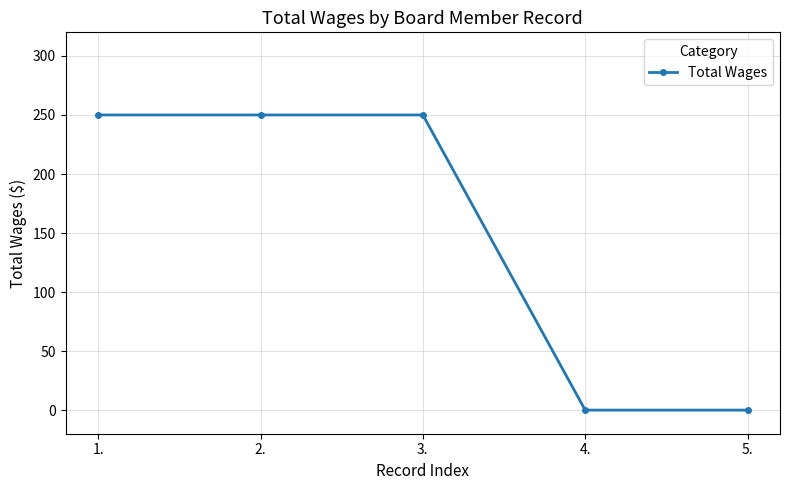

What is the difference between the maximum and minimum values?

250